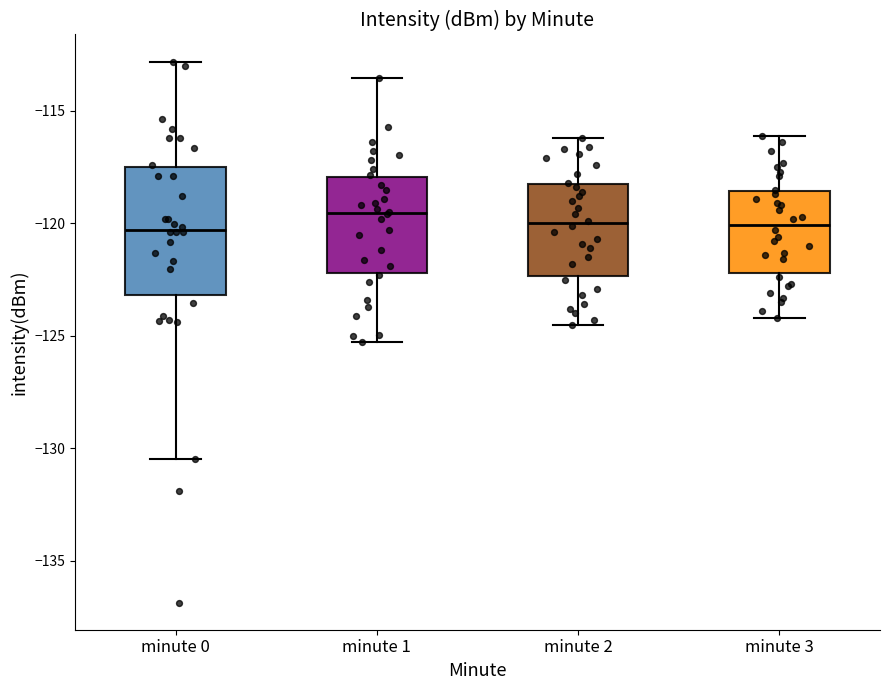

Reading left to right, transcribe this box plot: for each box, give where its median line is, the range the box spans, and where its two whiskers end, as read against the y-axis. The values are not printed on the chart, so give them approximately, as read against the axis.

minute 0: median -120.5, box -123.0 to -117.5, whiskers -130.5 to -113.0
minute 1: median -119.5, box -122.0 to -118.0, whiskers -125.5 to -113.5
minute 2: median -120.0, box -122.5 to -118.0, whiskers -124.5 to -116.0
minute 3: median -120.0, box -122.0 to -118.5, whiskers -124.0 to -116.0